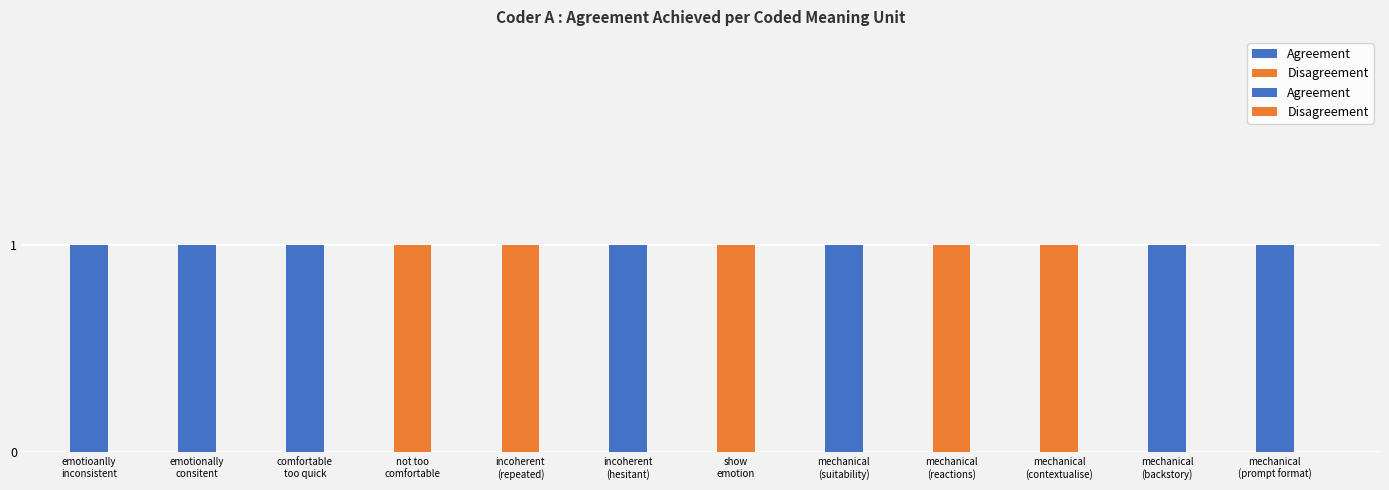

What is the label of the 9th bar from the right?

not too comfortable